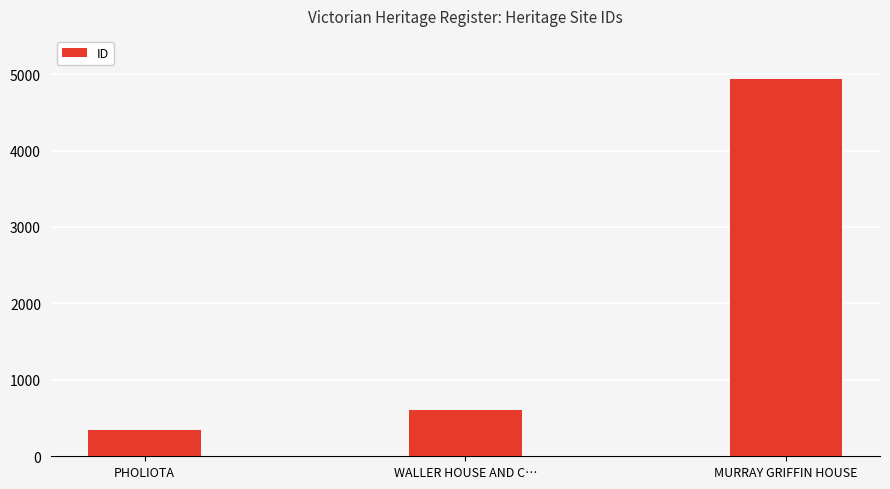

What is the sum of all values?

5890